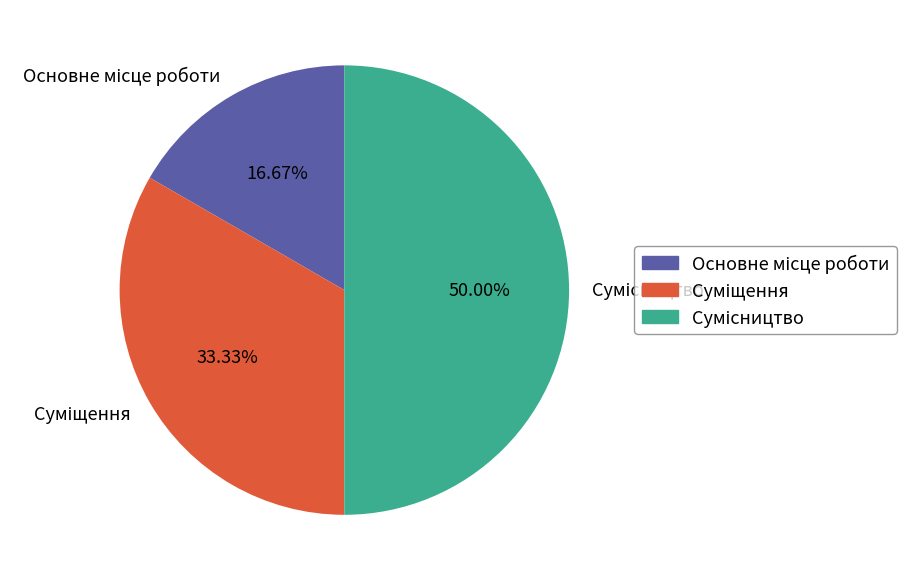

How many segments does this pie chart have?

3